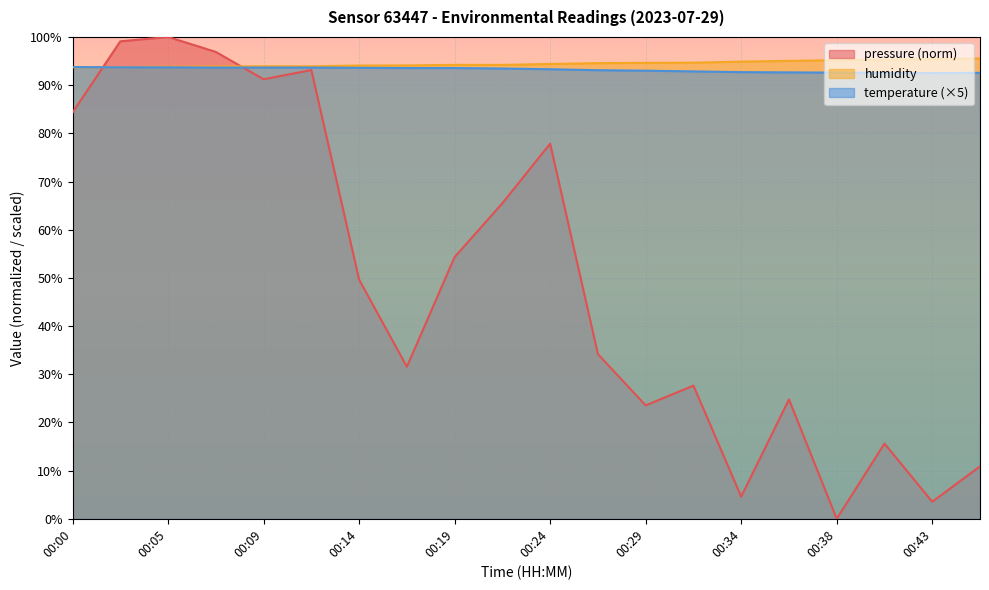

What are all the series names shown in the legend?

pressure (norm), humidity, temperature (×5)